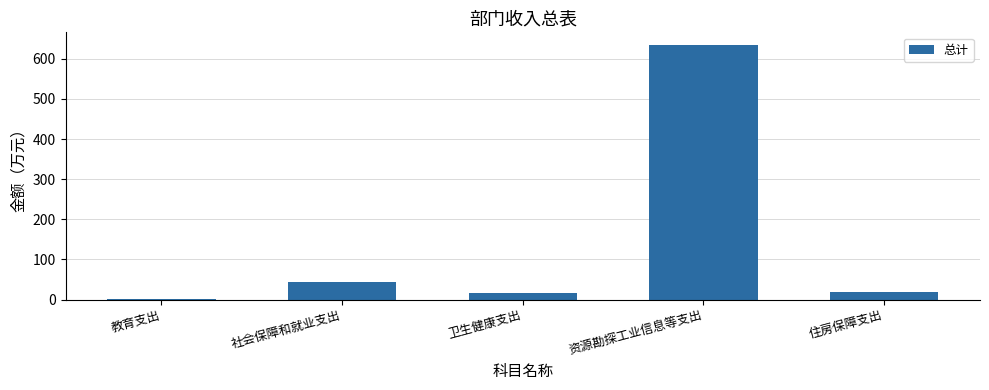

Approximately how many times larger is the value at 教育支出 compared to 住房保障支出?

0.1